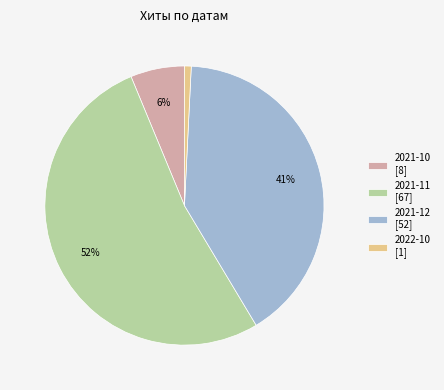

True or false: 2022-10 [1] accounts for 12% of the total.

False